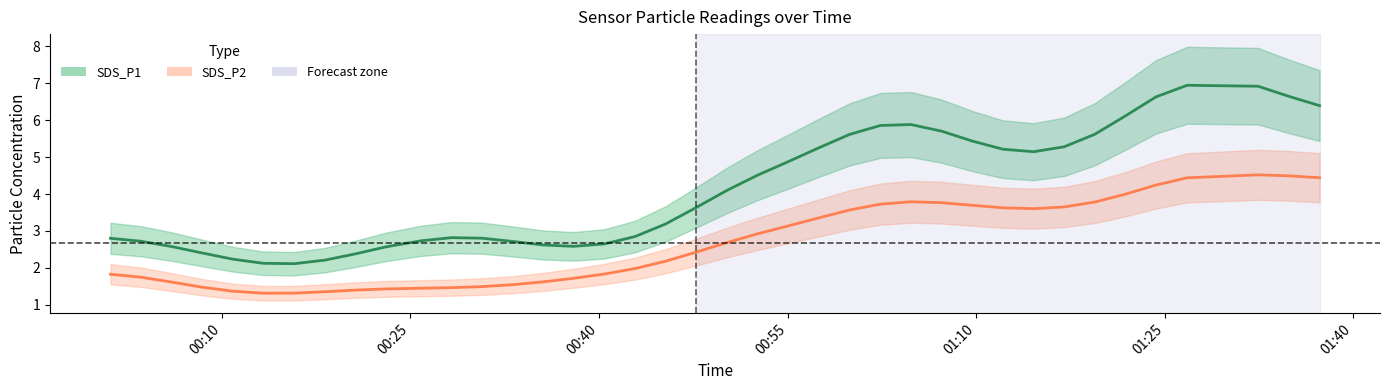

True or false: SDS_P2 and SDS_P1 cross at least once.

False